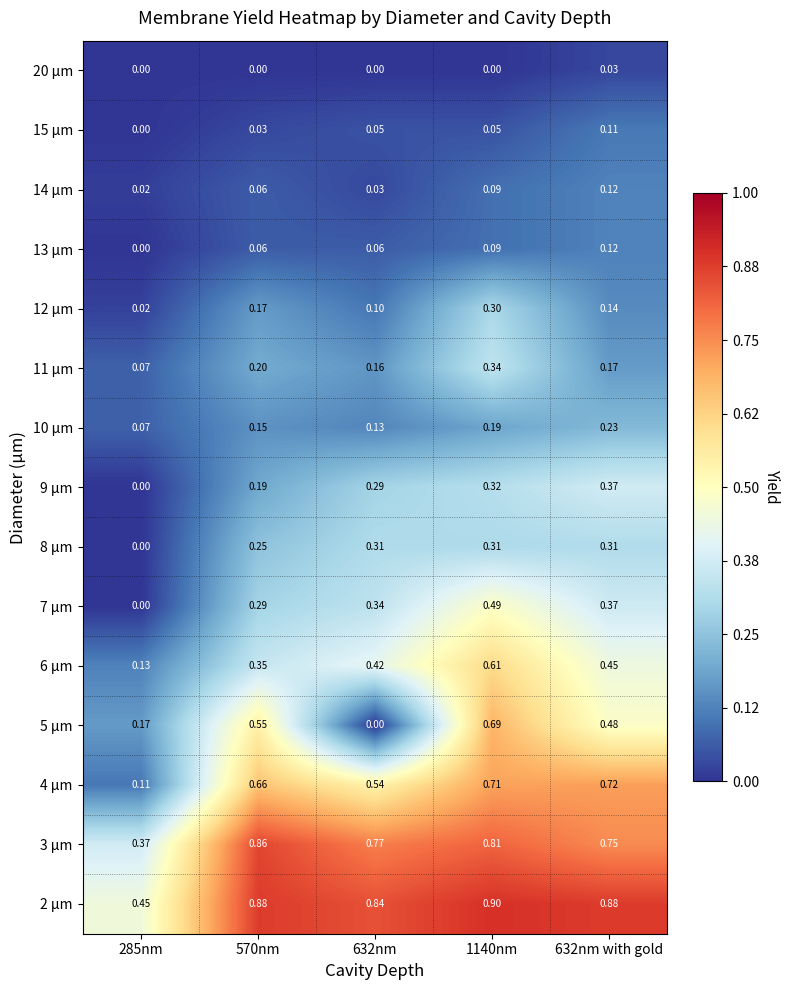

Is the value of 12 µm at 1140nm greater than the value of 8 µm at 570nm?

Yes